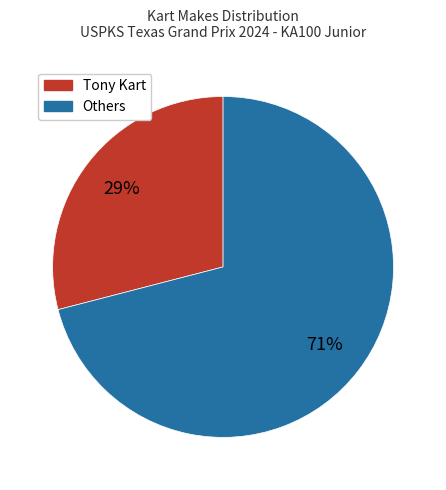

To the nearest percent, what is the average slice percentage?

50%